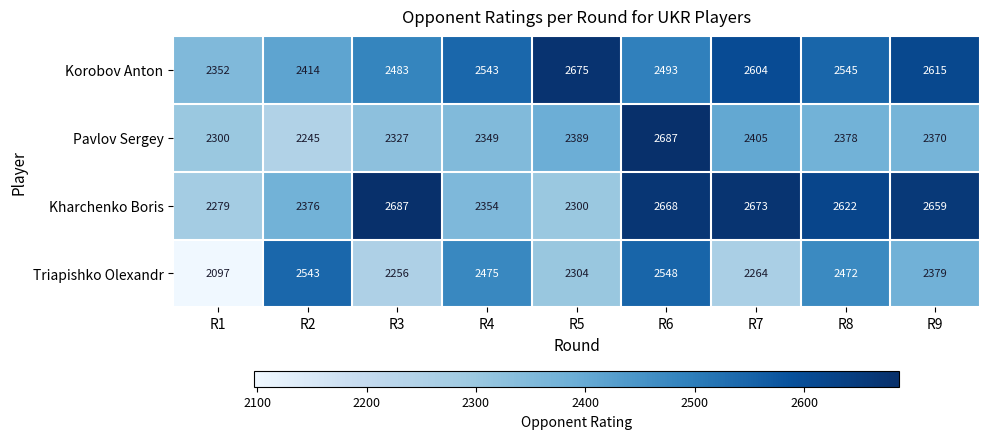

What is the average value of the Korobov Anton series?

2525